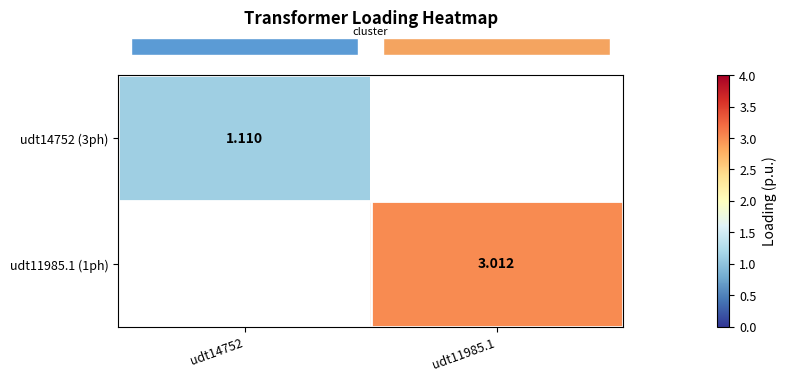

How many distinct data groups are displayed?

2